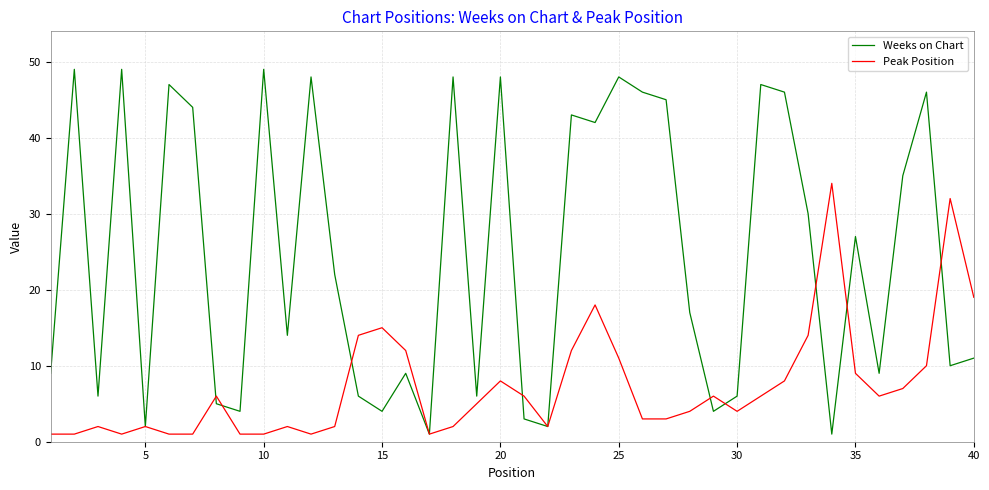

Which series ends up on top after the final intersection of Weeks on Chart and Peak Position?

Peak Position